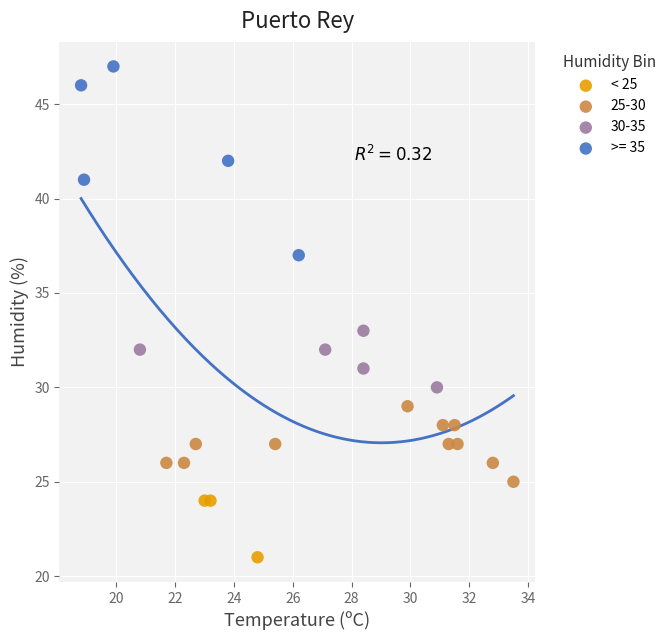

Which series has the widest spread of Y values?

>= 35